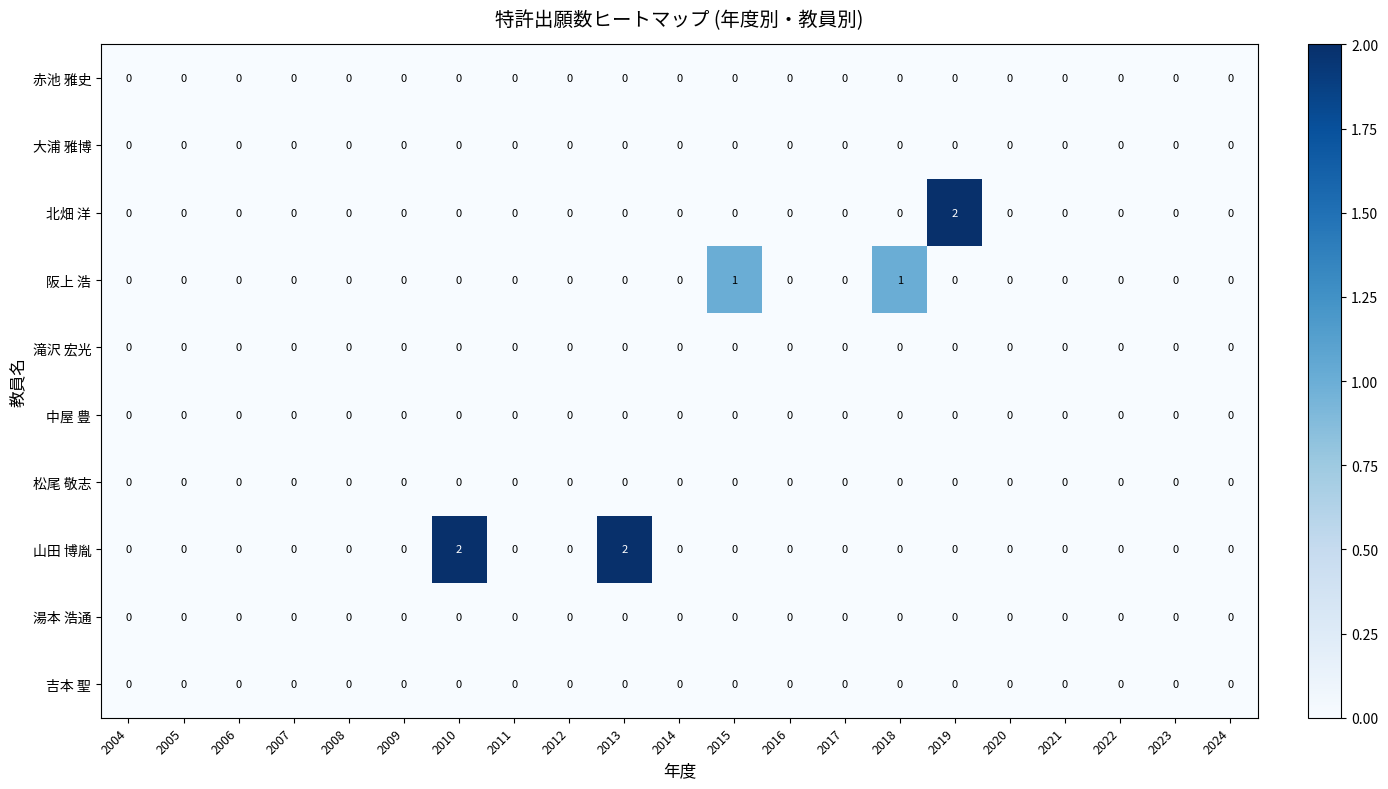

Between 2018 and 2019, which series saw the biggest shift?

北畑 洋